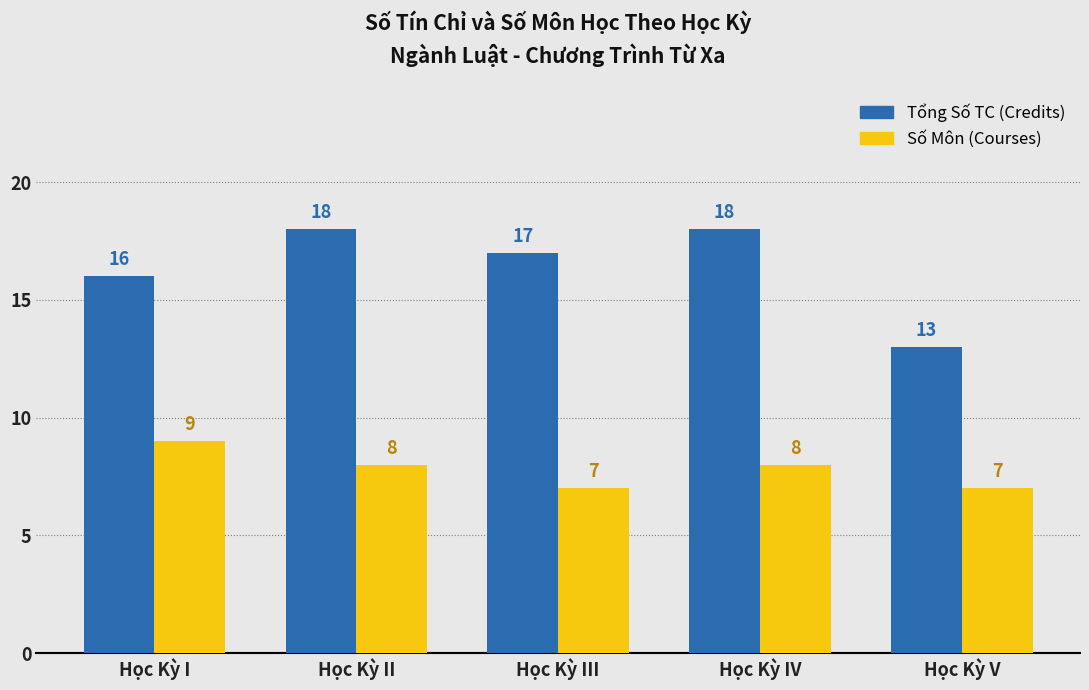

What position from the left is Học Kỳ I?

1